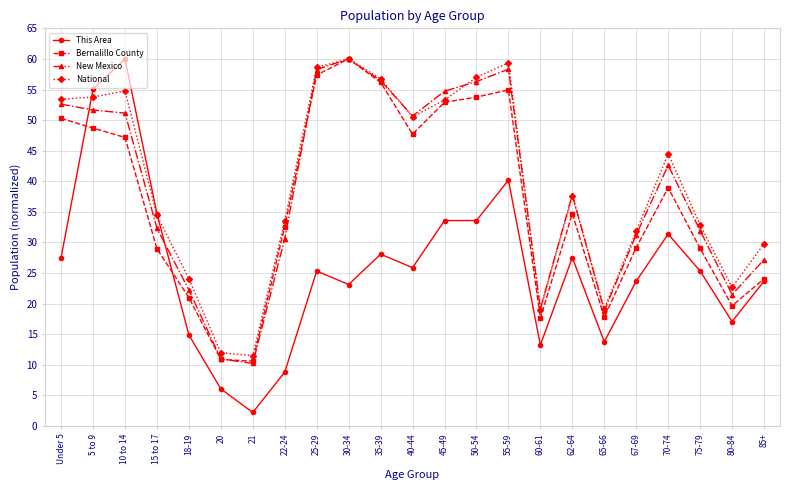

The Bernalillo County series shows 56.1 at 22-24. True or false?

False